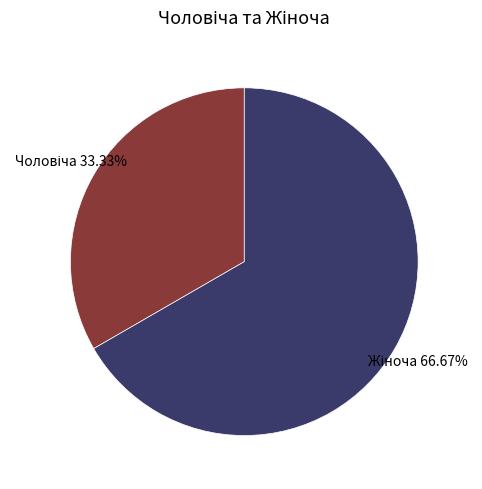

Is there a majority slice in this chart?

Yes